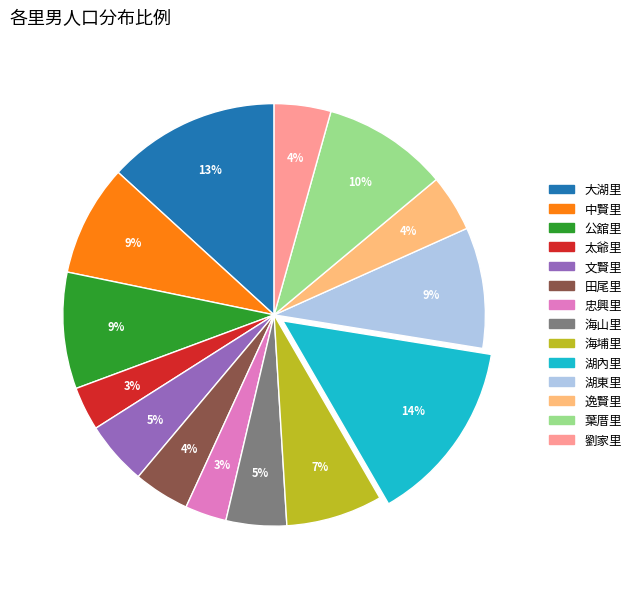

Does 劉家里 represent more than half of the total?

No